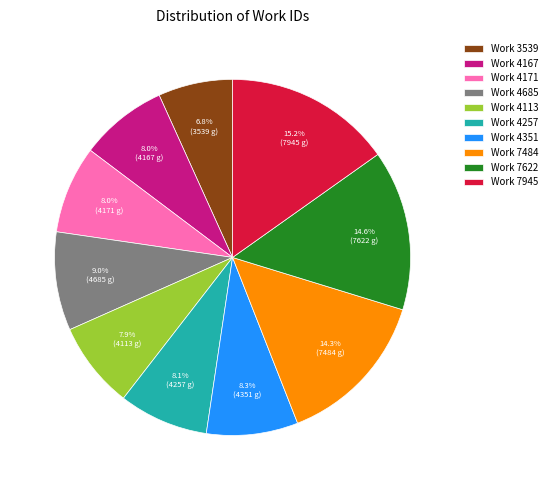

To the nearest percent, what is the difference between the Work 4351 and Work 7622 slice percentages?

6%